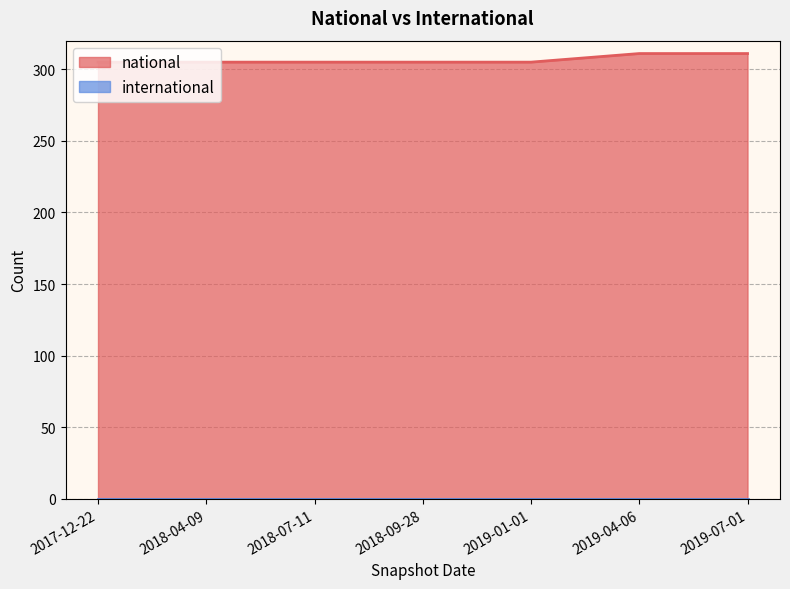

How many lines are shown in the chart?

2